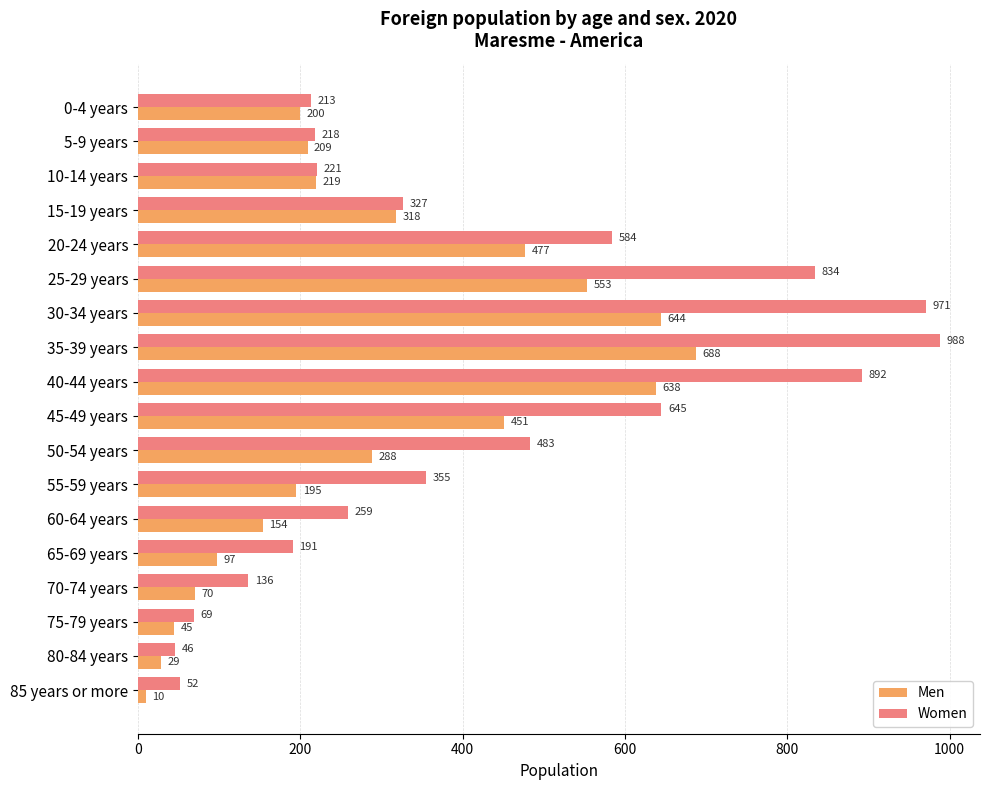

Is it true that Men equals 326 at 55-59 years?

False